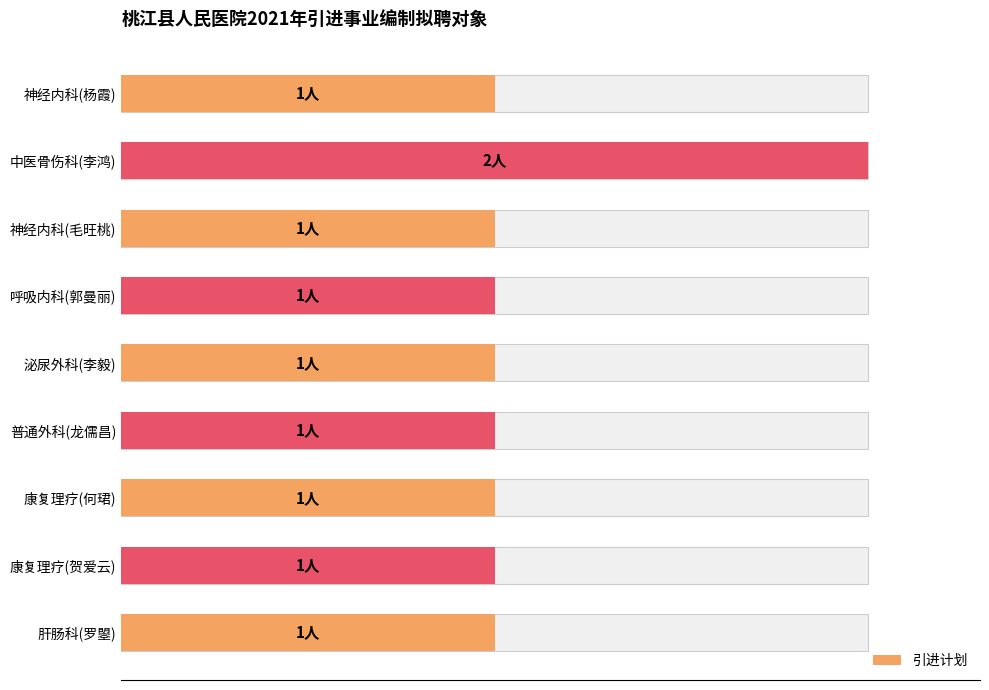

How many bars are there in total?

9